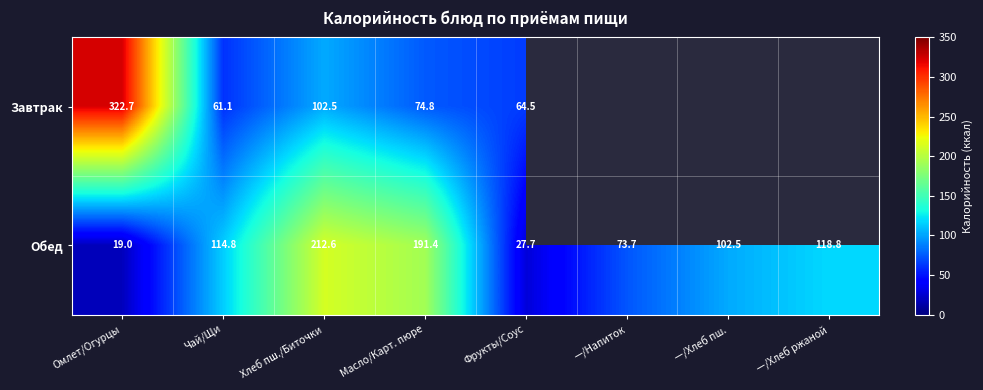

At which category is the sum across all series the highest?

Омлет/Огурцы